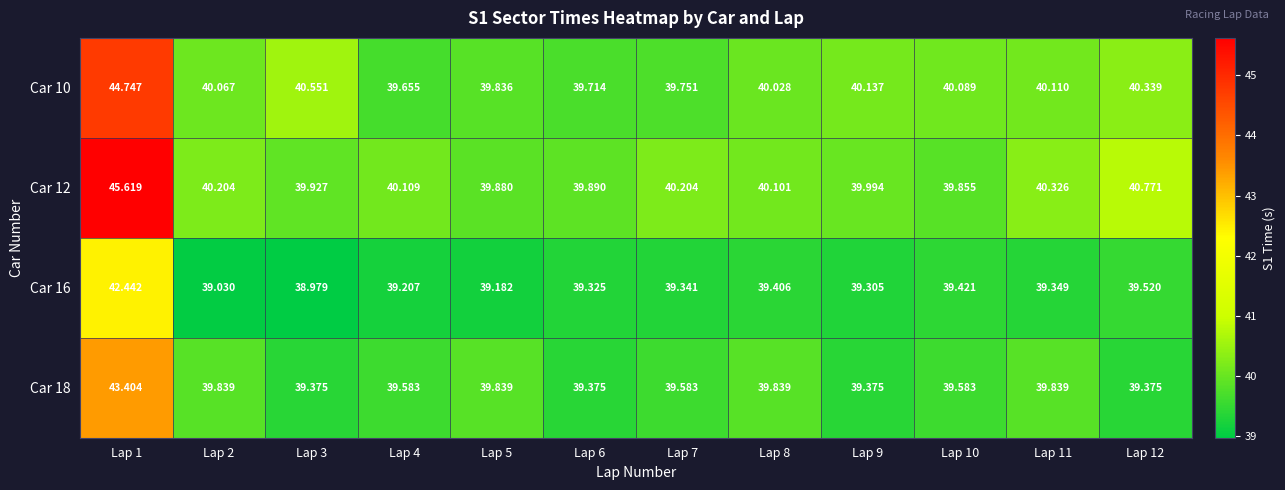

Count the number of data series in this chart.

4